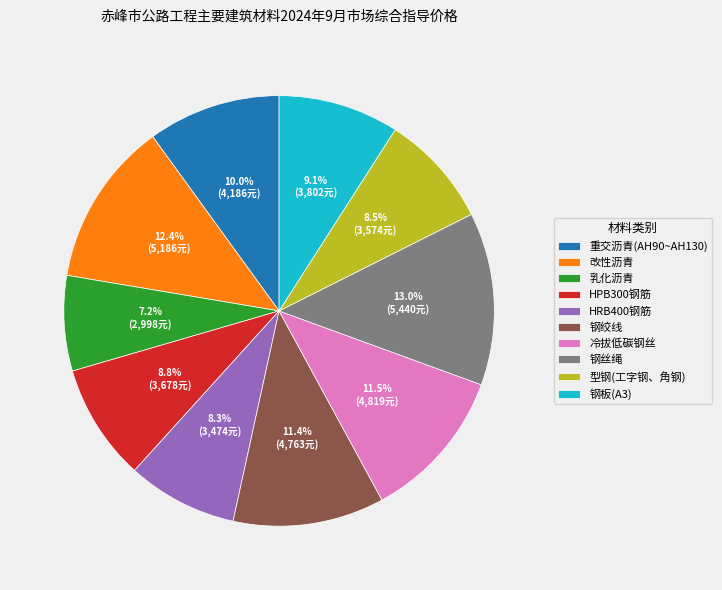

What is the ratio of the value at 钢绞线 to the value at HPB300钢筋?

1.3